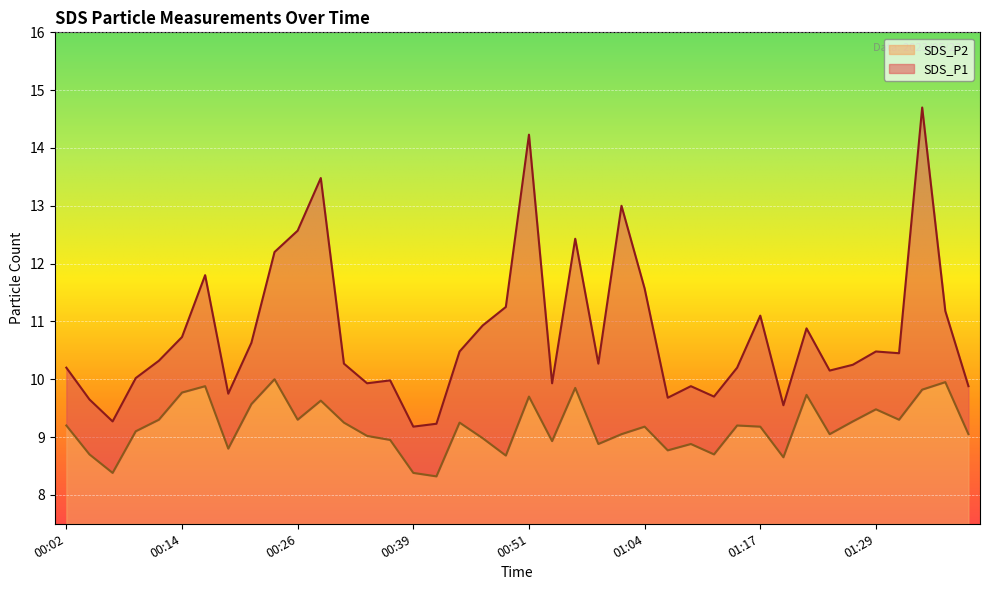

True or false: SDS_P2 has a value of 9.5 at 01:29.

True